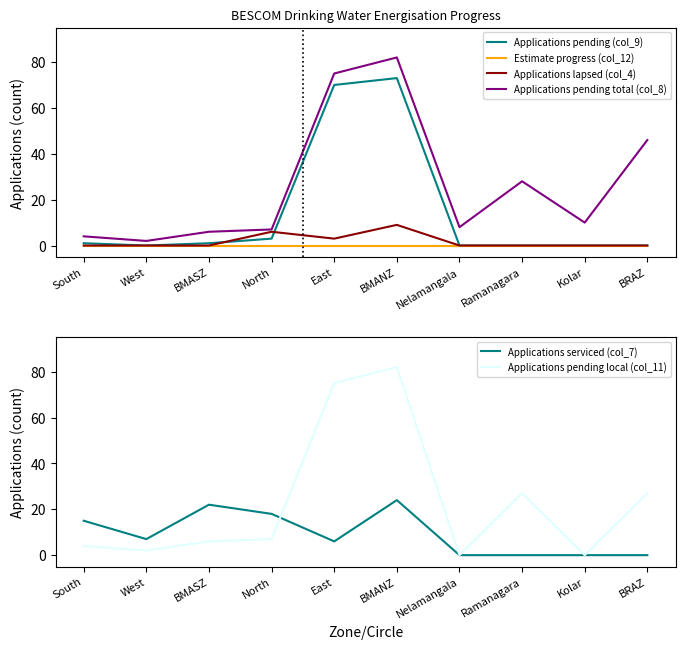

At which category is the sum across all series the highest?

BMANZ